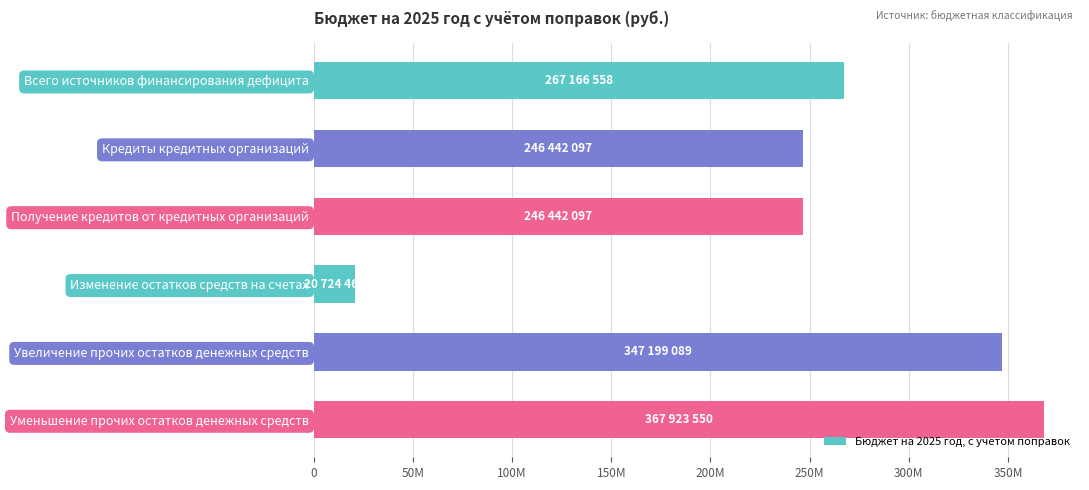

What is the greatest value displayed?

367923550